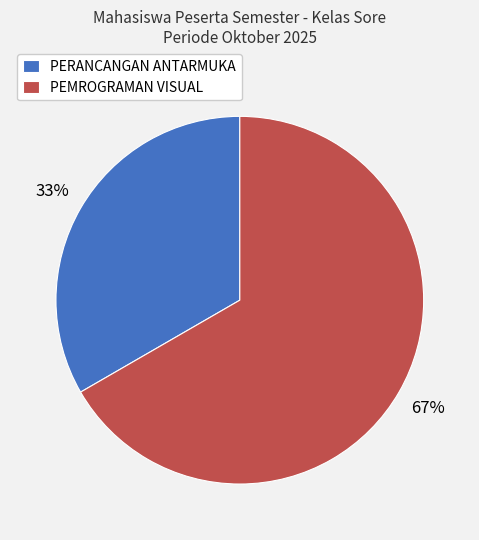

Which has a higher value, PERANCANGAN ANTARMUKA or PEMROGRAMAN VISUAL?

PEMROGRAMAN VISUAL